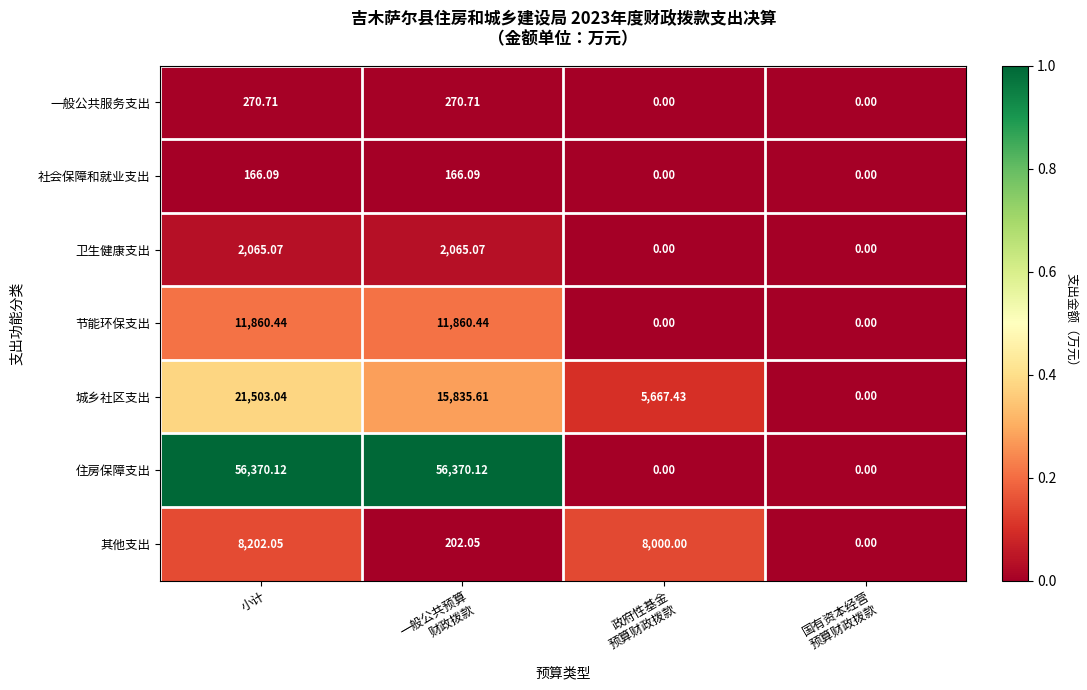

Rank the series at 一般公共预算
财政拨款 from highest to lowest value.

住房保障支出, 城乡社区支出, 节能环保支出, 卫生健康支出, 一般公共服务支出, 其他支出, 社会保障和就业支出